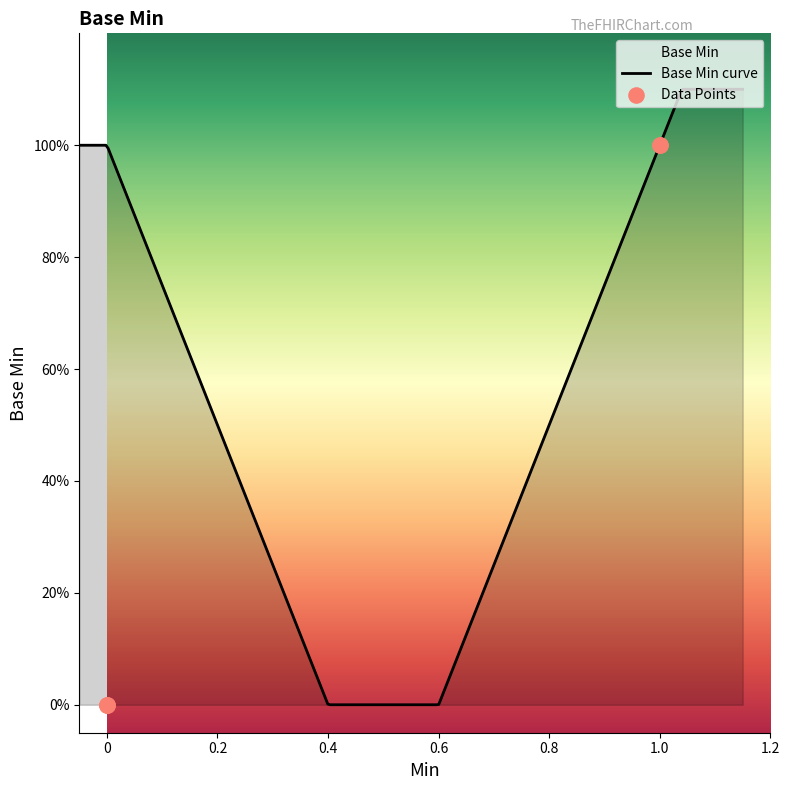

What is the change in value from 0 to 1.0?

+1